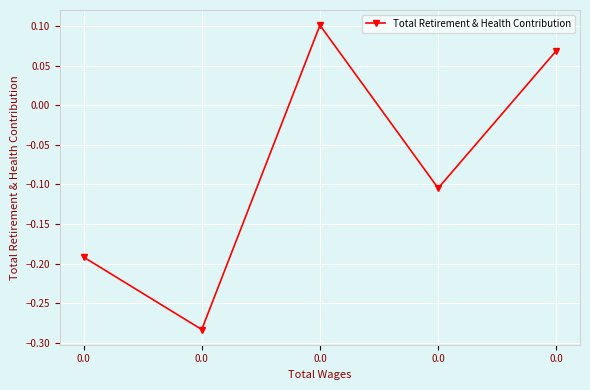

True or false: the data shows 0.1 at 0.0.

True